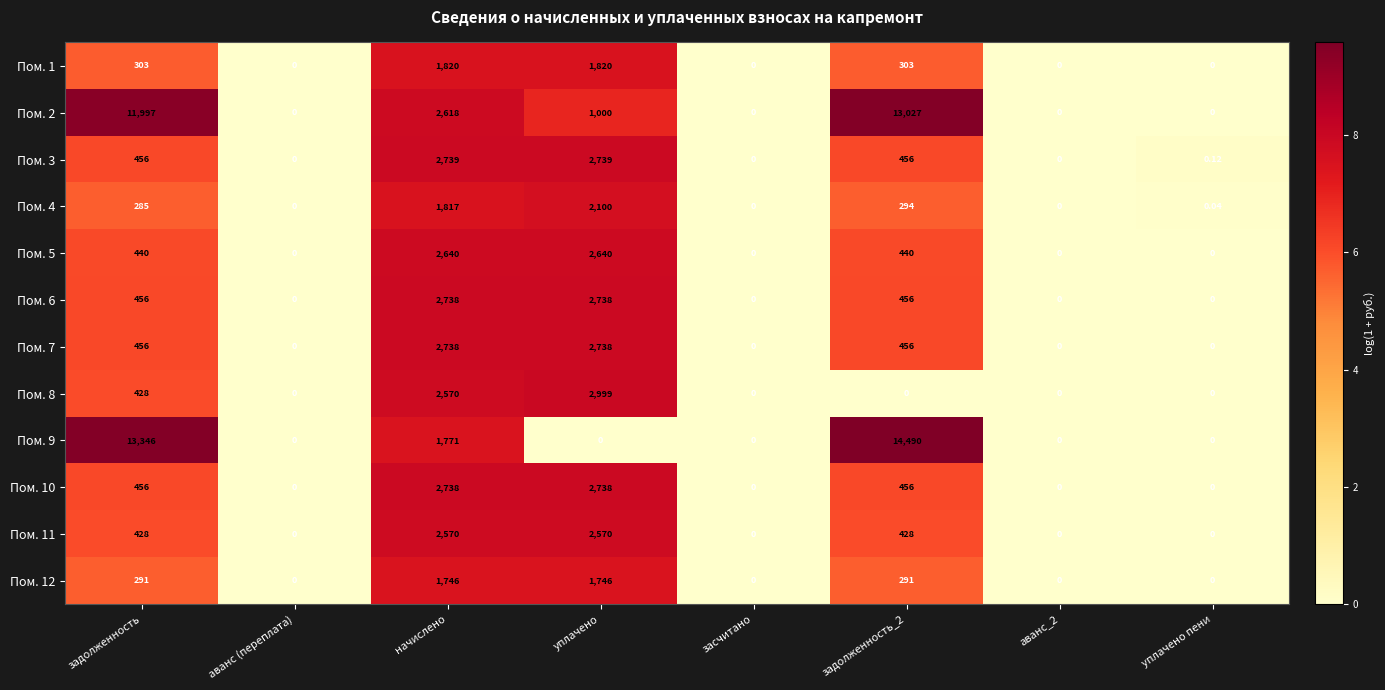

Count the number of categories in the chart.

8